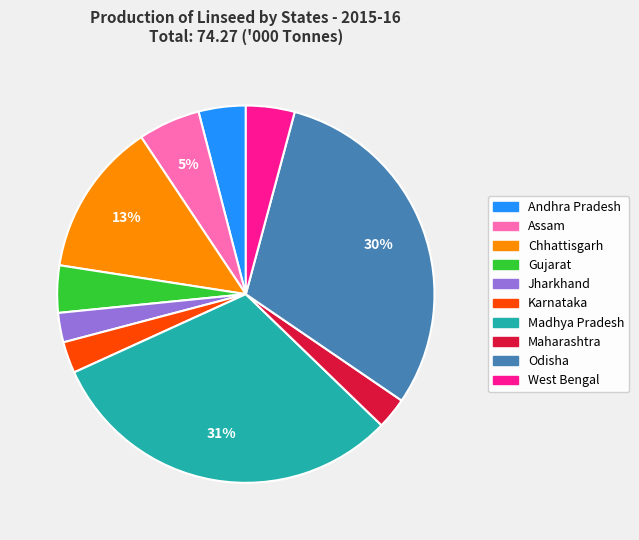

Is the sum of Madhya Pradesh and Maharashtra greater than half?

No